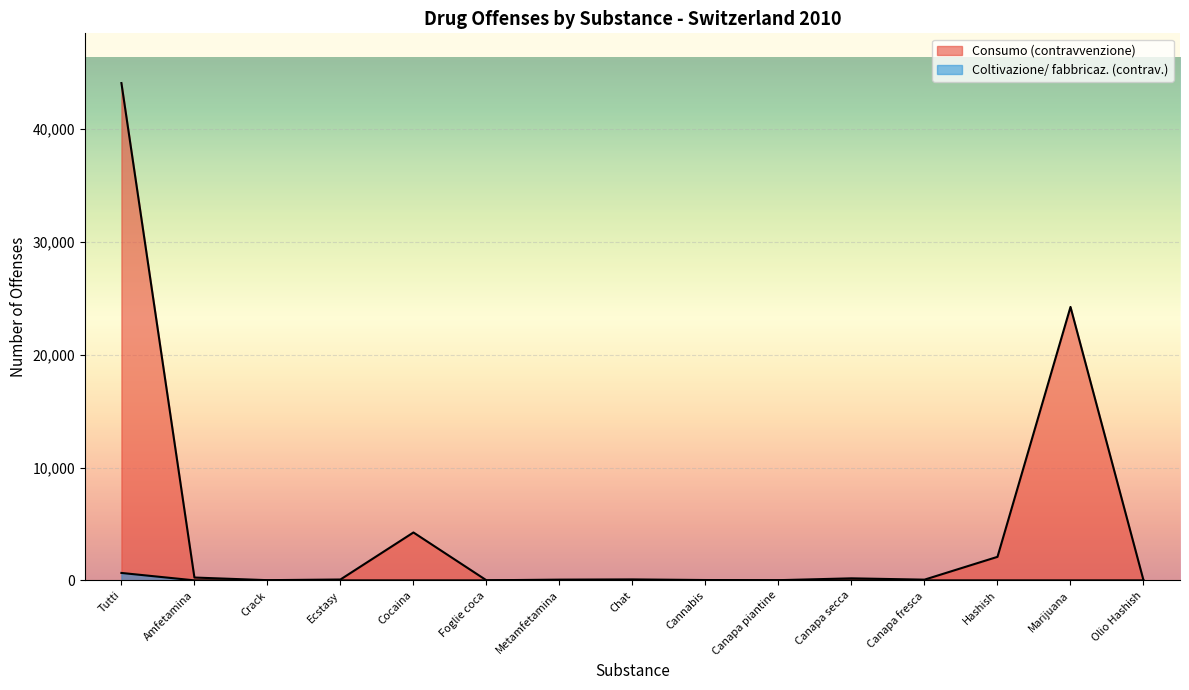

At how many categories does at least one series exceed 12502?

2